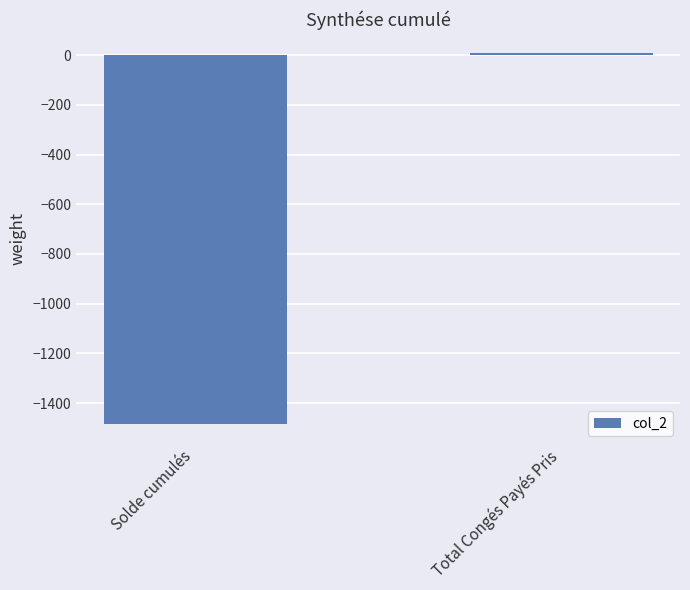

Reading left to right, list all the values displayed in this chart.

-1485.5	10.0